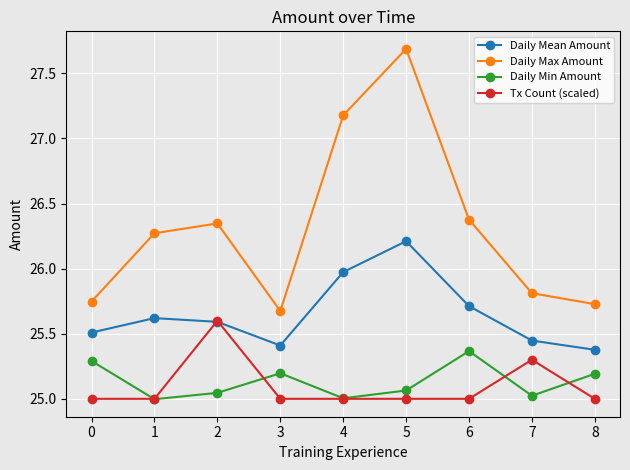

How many intersections are there between Daily Mean Amount and Tx Count (scaled)?

2